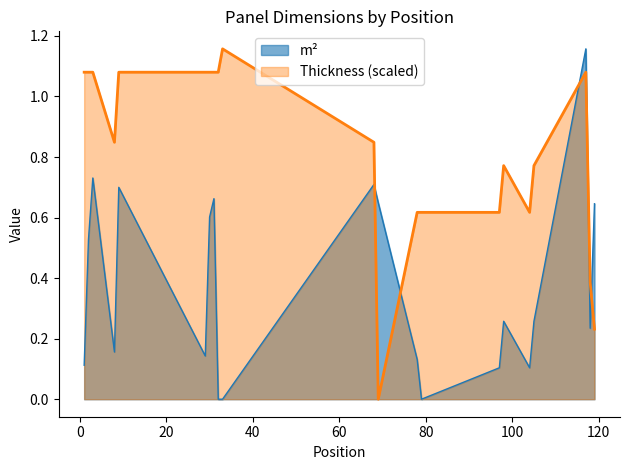

In m², how many points are higher than both neighbors (excluding endpoints)?

6